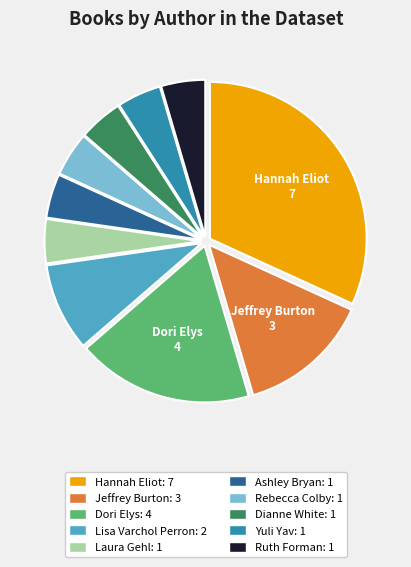

Is there a majority slice in this chart?

No